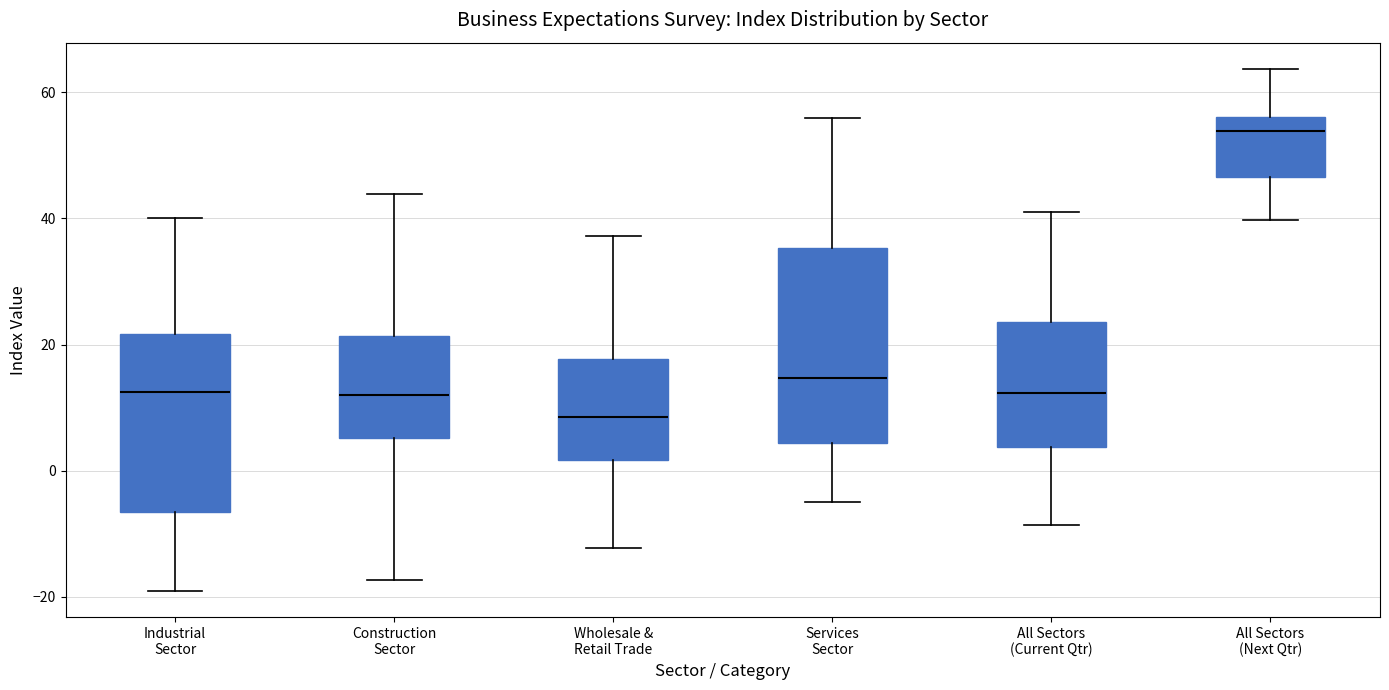

Which box's median line is the lowest?

Wholesale & Retail Trade